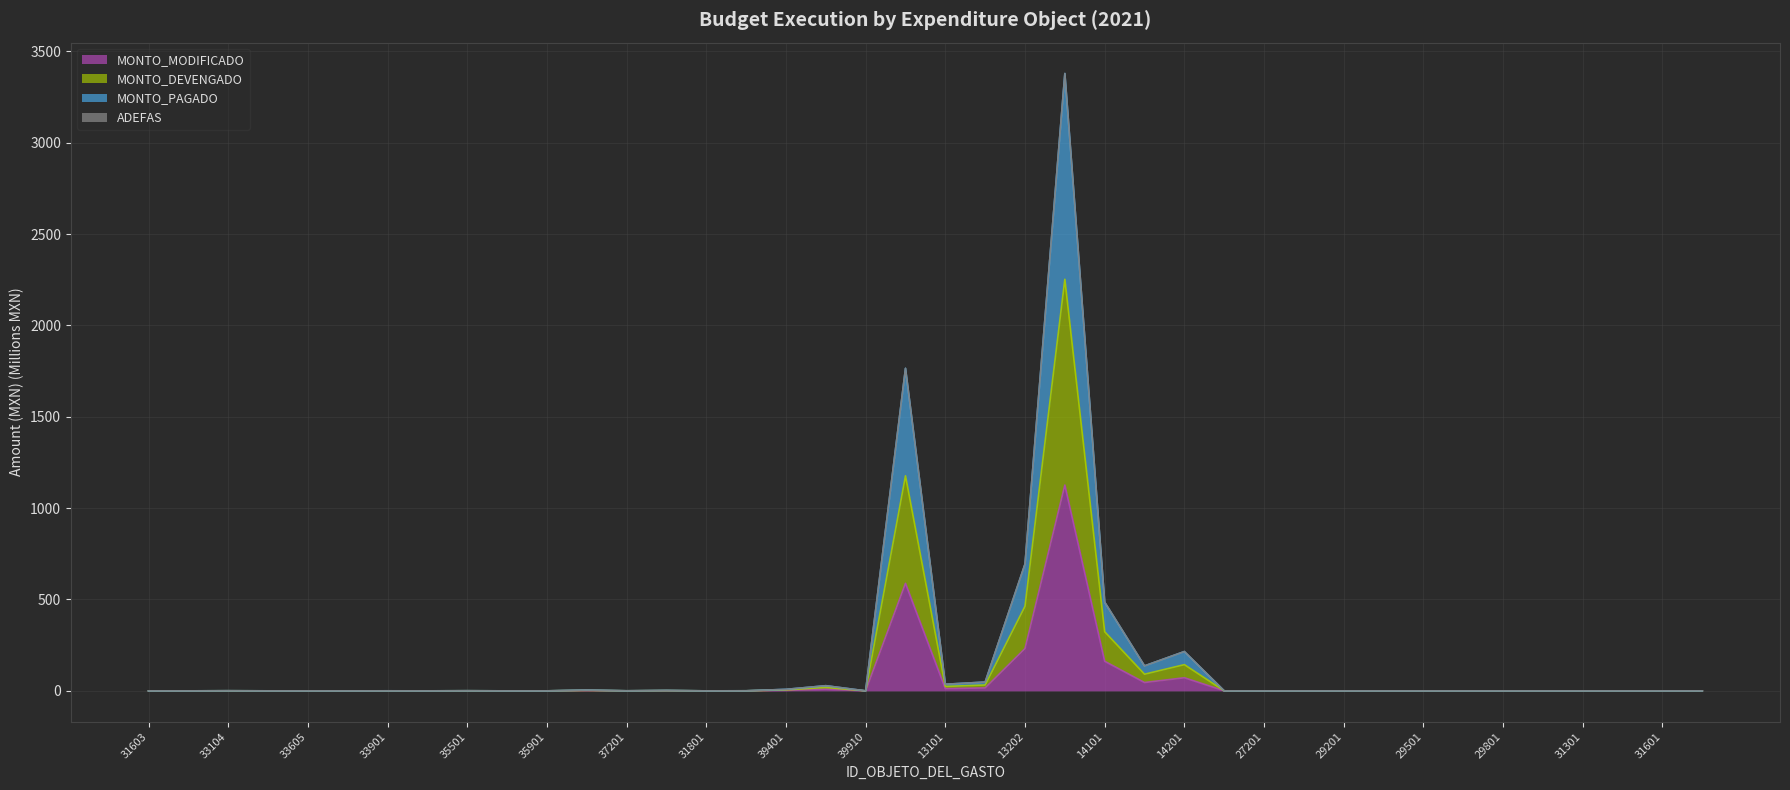

What is the value of the MONTO_PAGADO point at the 4th from the left?

0.1